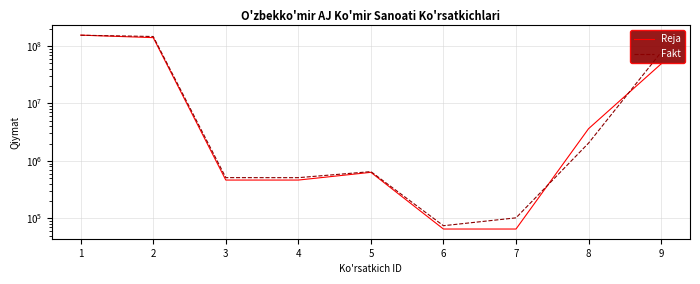

Which category has the lowest value across all series?

6